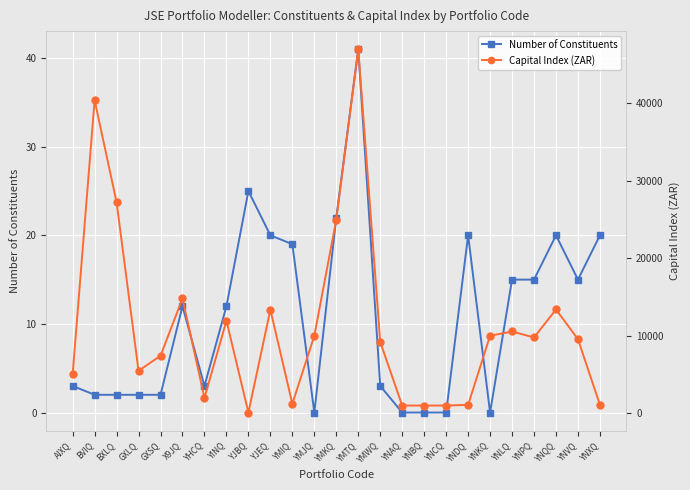

Does the chart display data point markers on the line(s)?

Yes